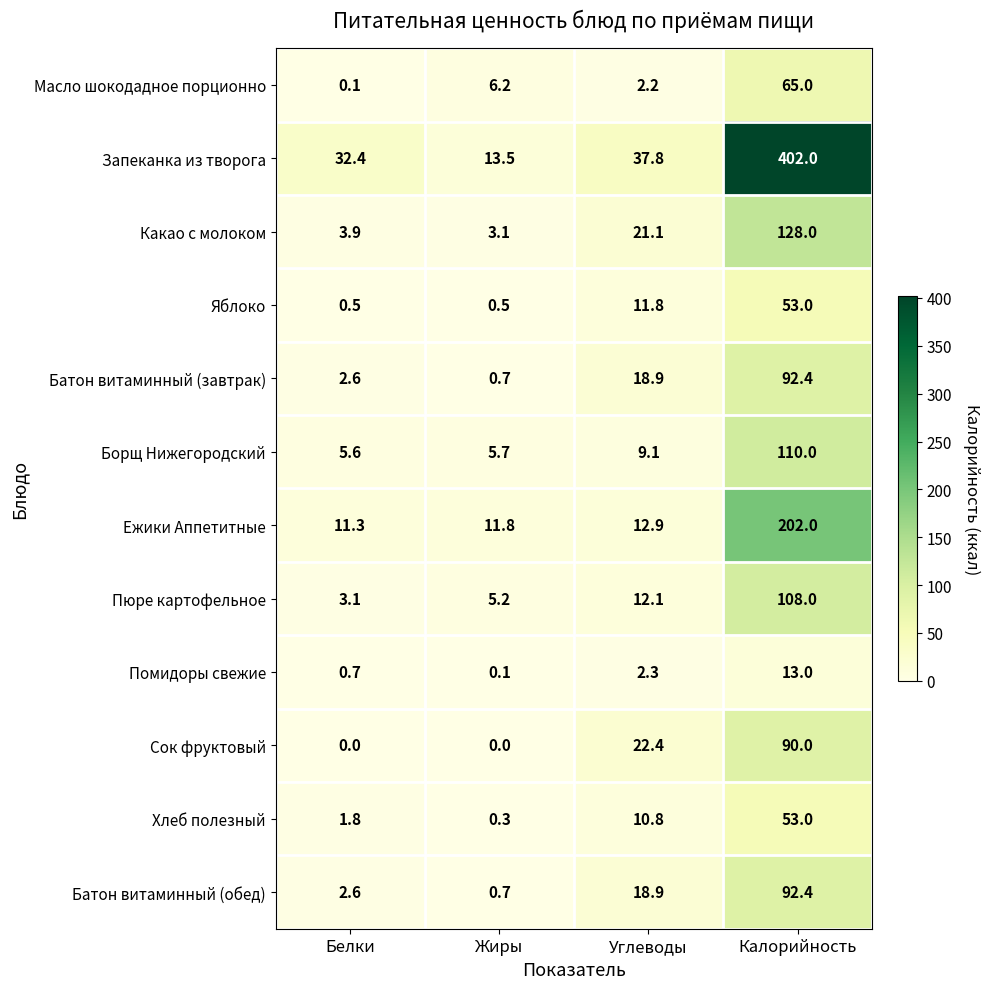

What is the difference between the maximum and minimum values in the Масло шокодадное порционно series?

64.9